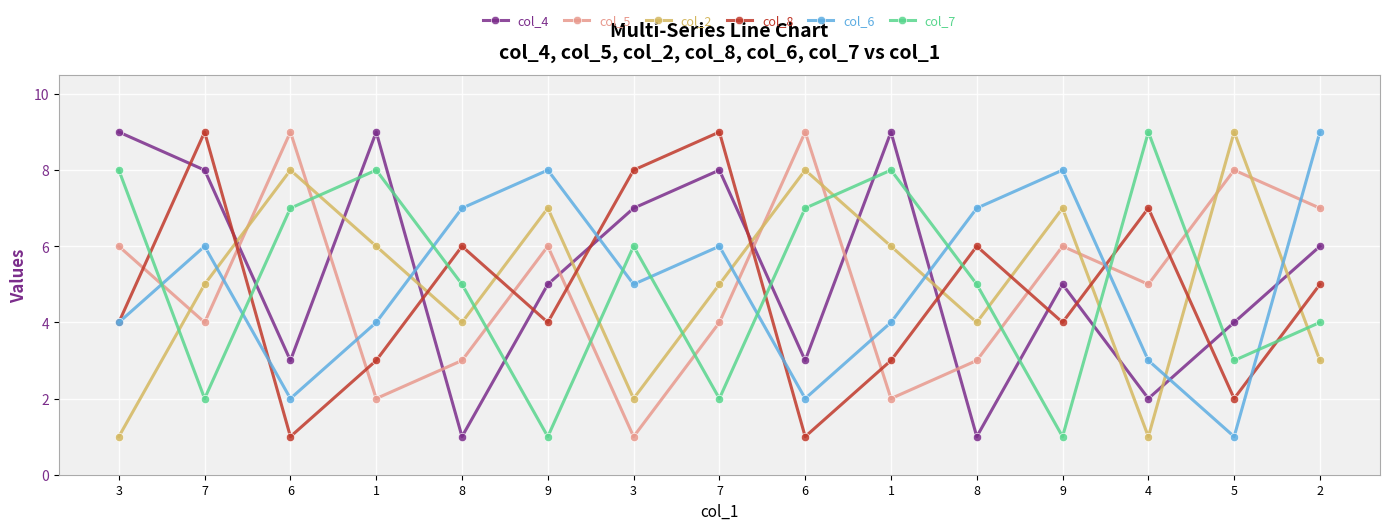

At which category is the sum across all series the highest?

7